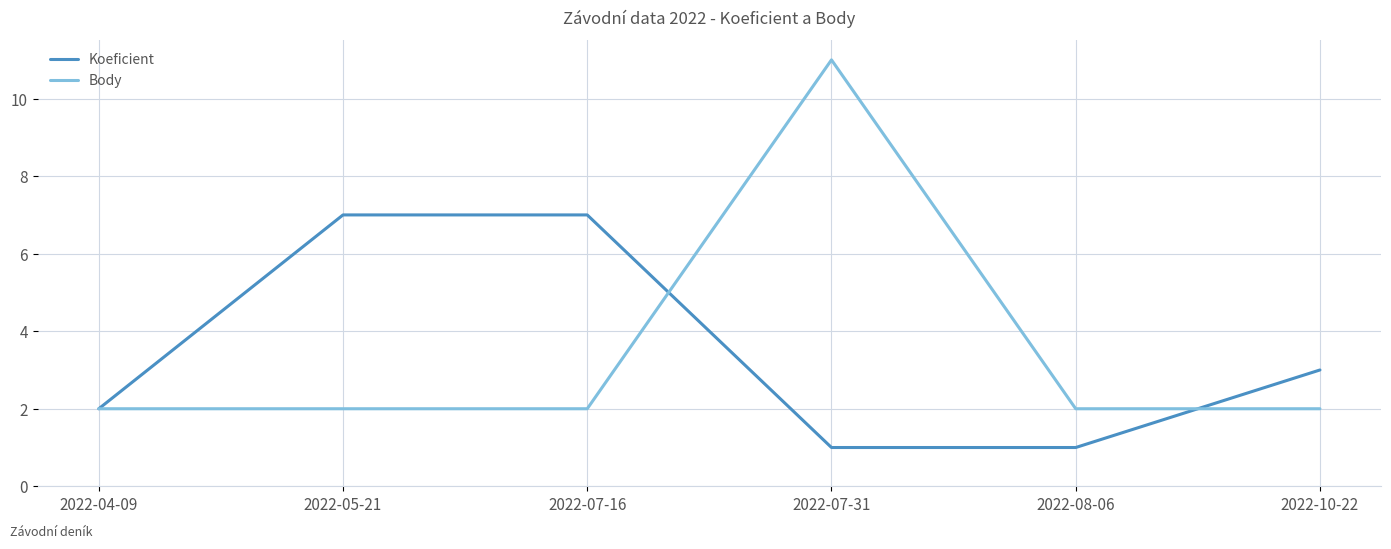

What is the total value across all series at 2022-07-31?

12